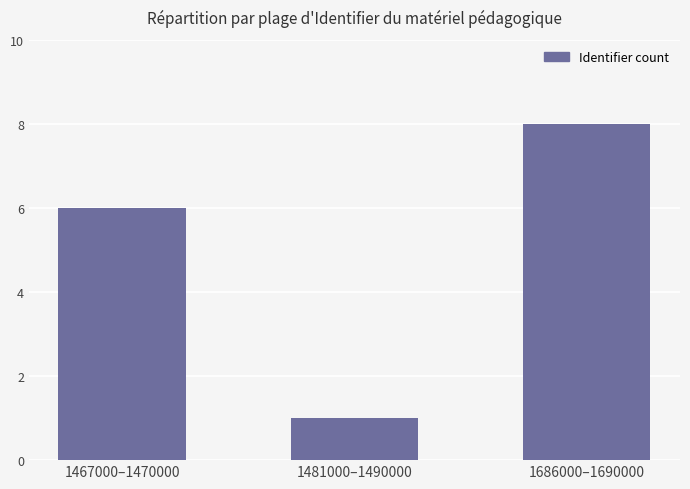

Where is the data nearest to the value 4?

1467000–1470000